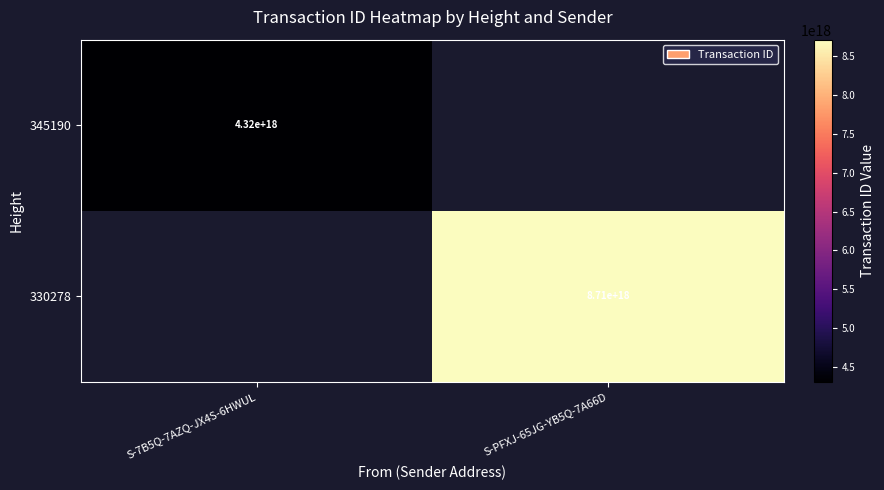

The 345190 series shows 2886907531675910144 at S-7B5Q-7AZQ-JX4S-6HWUL. True or false?

False